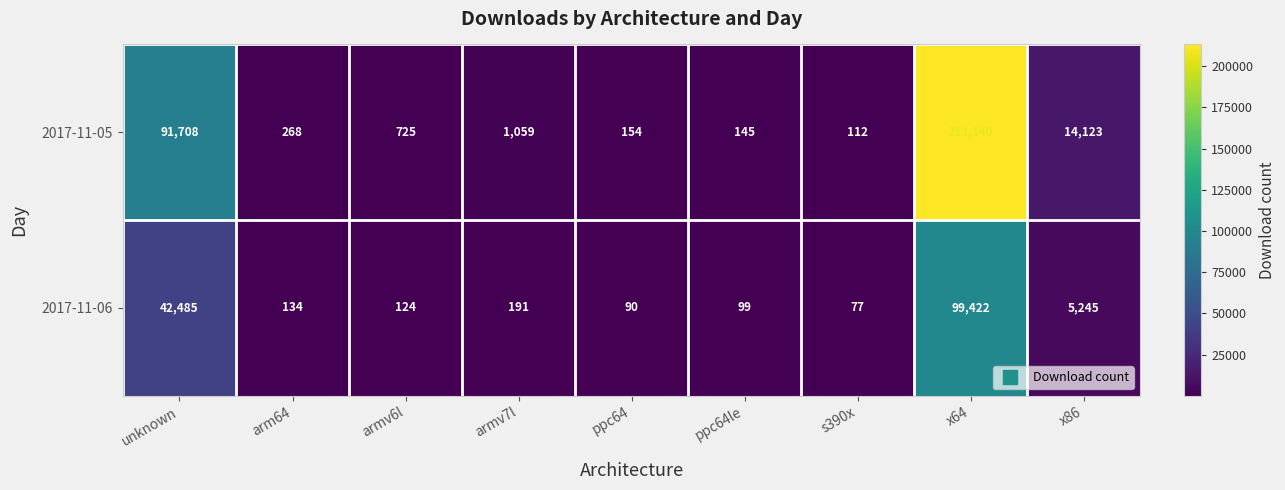

Where does the 2017-11-05 series first go above 725?

unknown